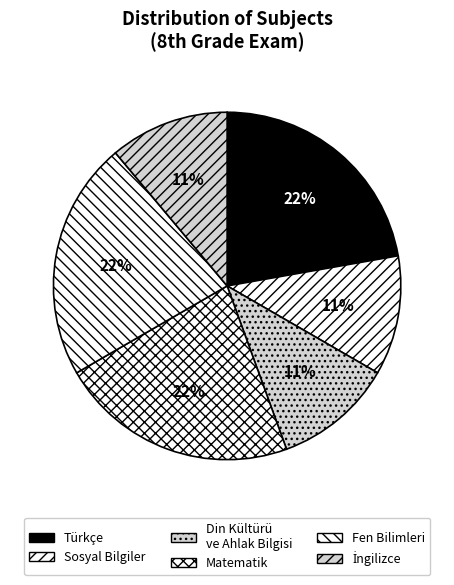

Do Din Kültürü ve Ahlak Bilgisi and Fen Bilimleri together represent more than half of the pie?

No